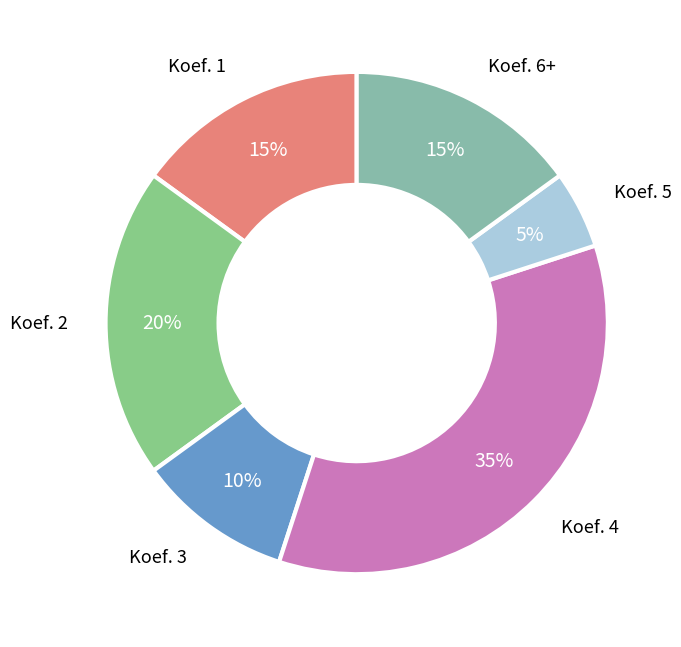

Which category has the biggest portion of the pie?

Koef. 4